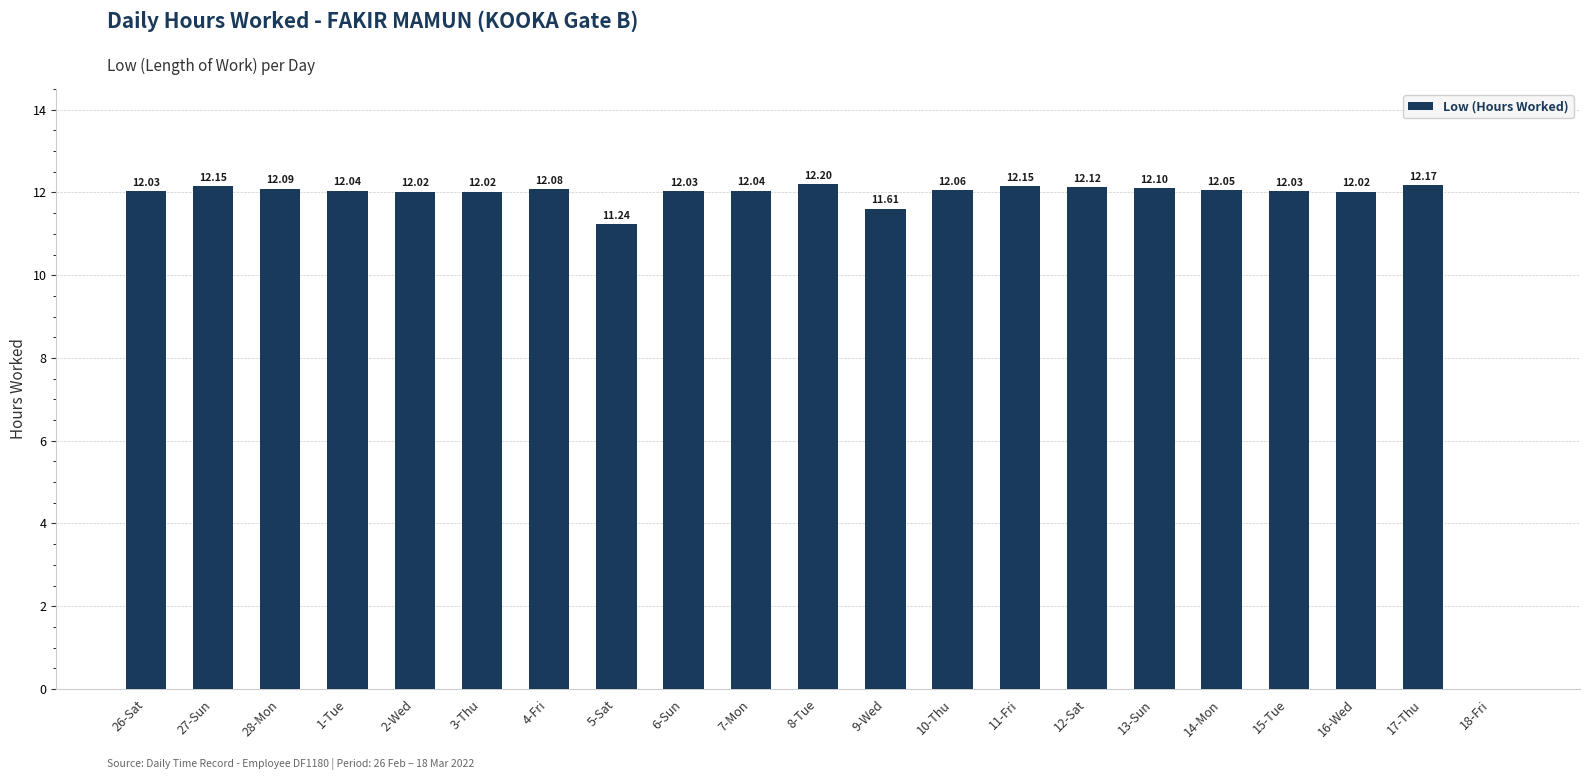

Which has a higher value, 4-Fri or 17-Thu?

17-Thu